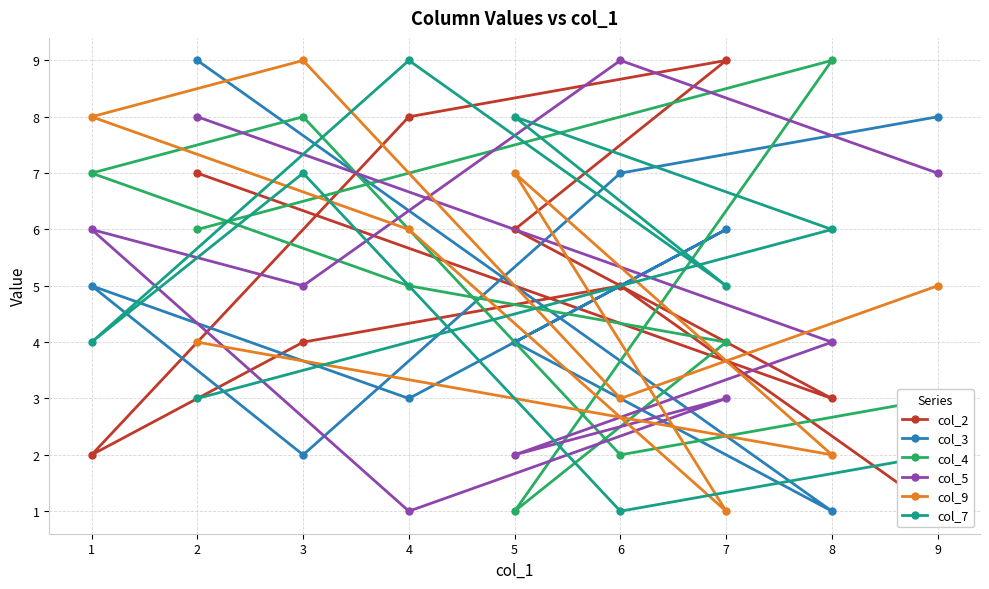

At which category is the sum across all series the highest?

2